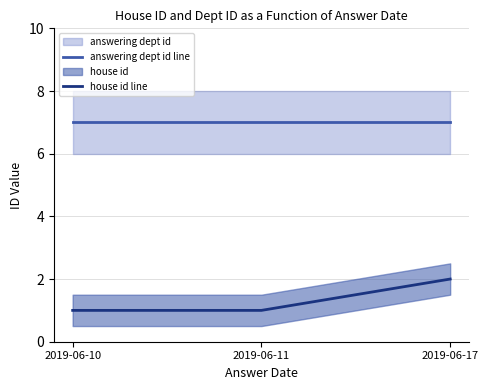

How many house id line values are between 1 and 2?

3